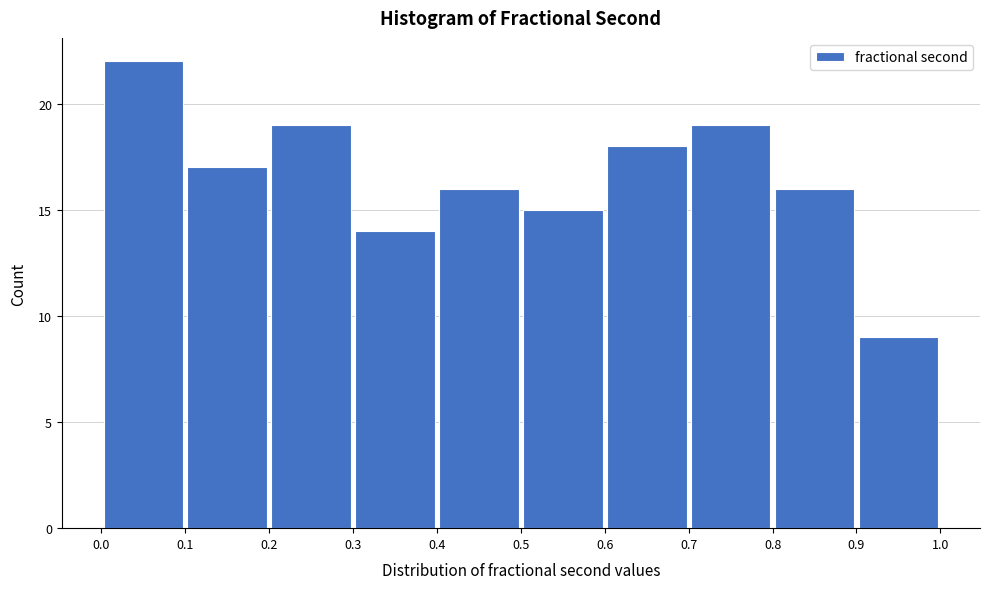

Reading left to right, transcribe this chart: for each bar, give the range it covers on the x-axis and its height. The values are not printed on the chart, so give them approximately, as read against the axis.

0.0 to 0.1: 22
0.1 to 0.2: 17
0.2 to 0.3: 19
0.3 to 0.4: 14
0.4 to 0.5: 16
0.5 to 0.6: 15
0.6 to 0.7: 18
0.7 to 0.8: 19
0.8 to 0.9: 16
0.9 to 1.0: 9